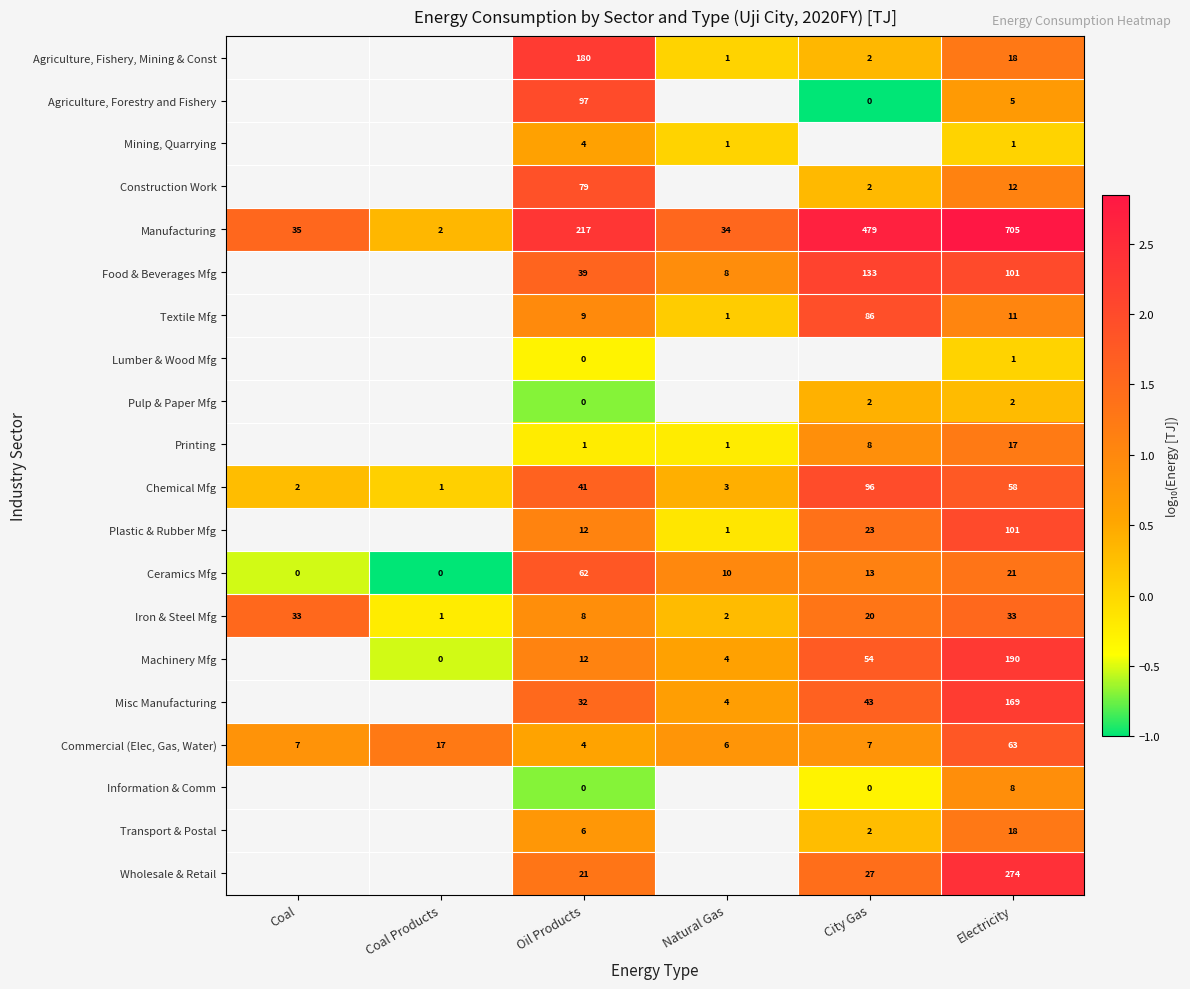

Which category has the highest value in the Ceramics Mfg series?

Oil Products